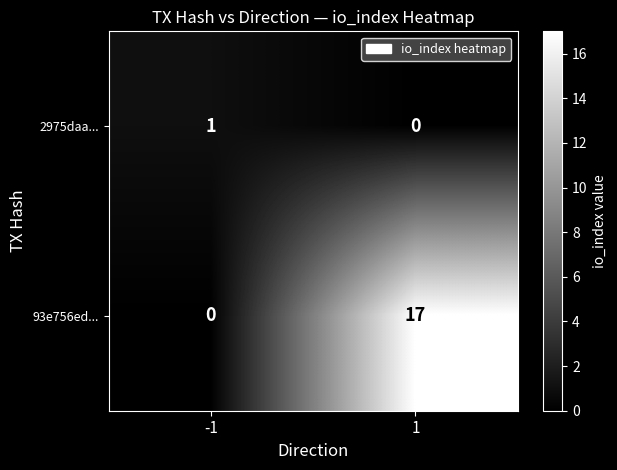

Reading left to right, transcribe all the data shown in this chart.

2975daa...: 1	0
93e756ed...: 0	17